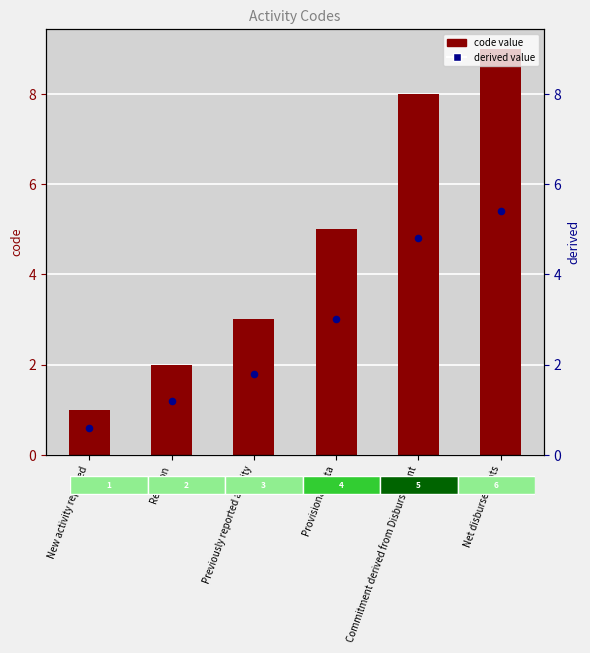

Is the value of code at New activity reported greater than the value of derived value at Provisional data?

No